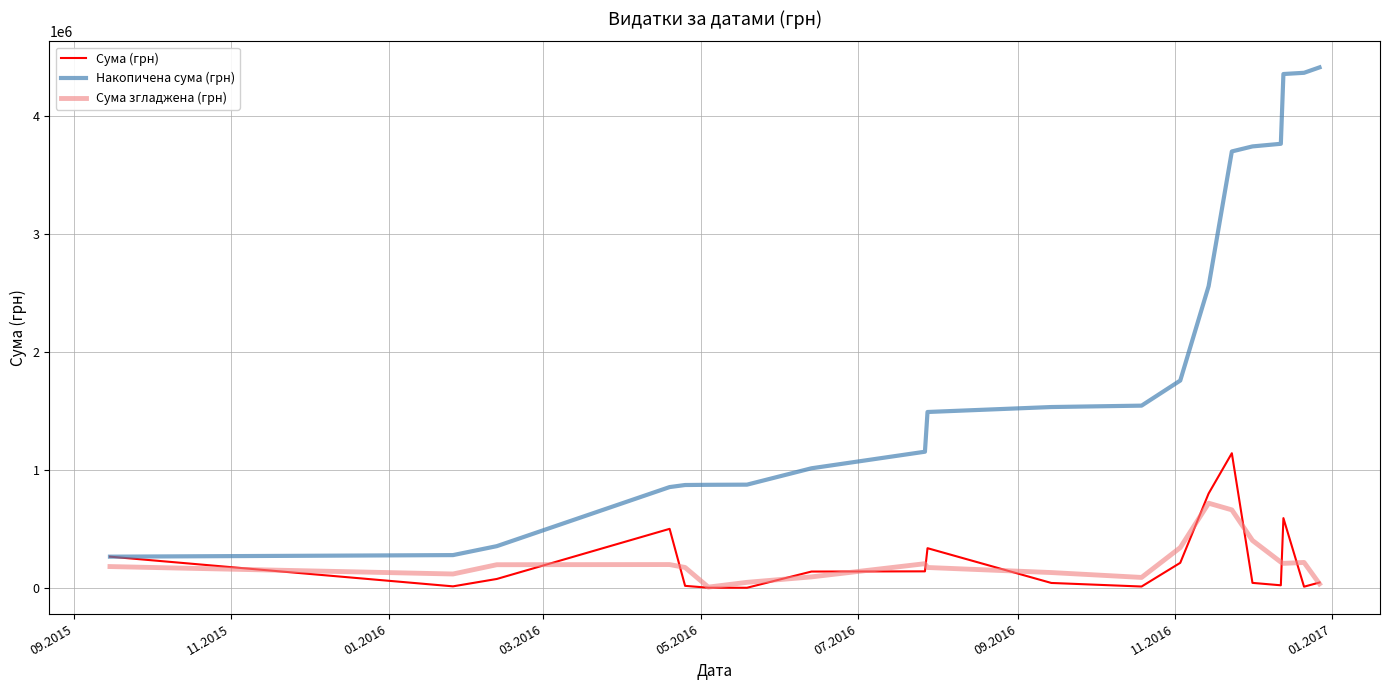

What is the difference between the second highest and minimum values in the Сума (грн) series?

798668.0